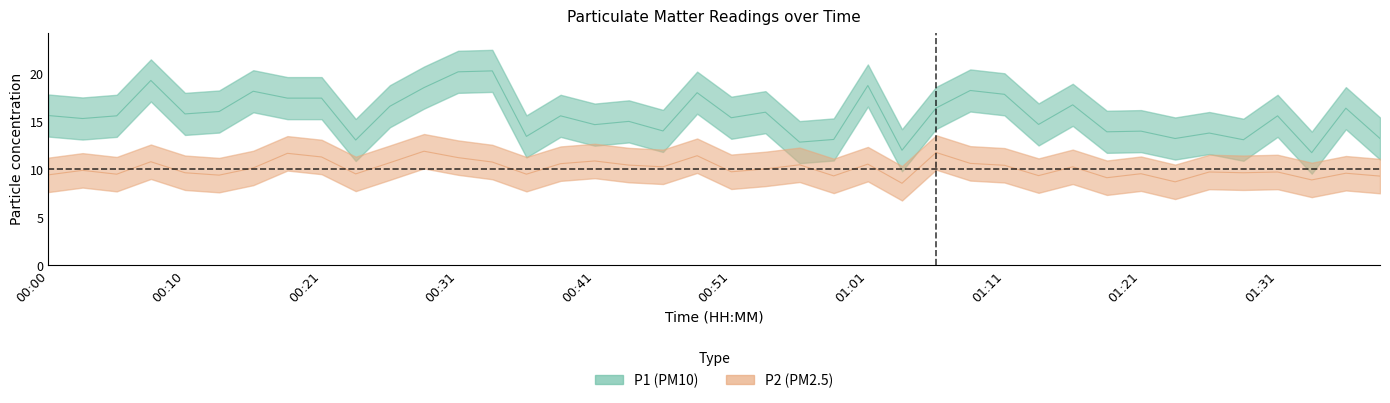

How many lines are shown in the chart?

2